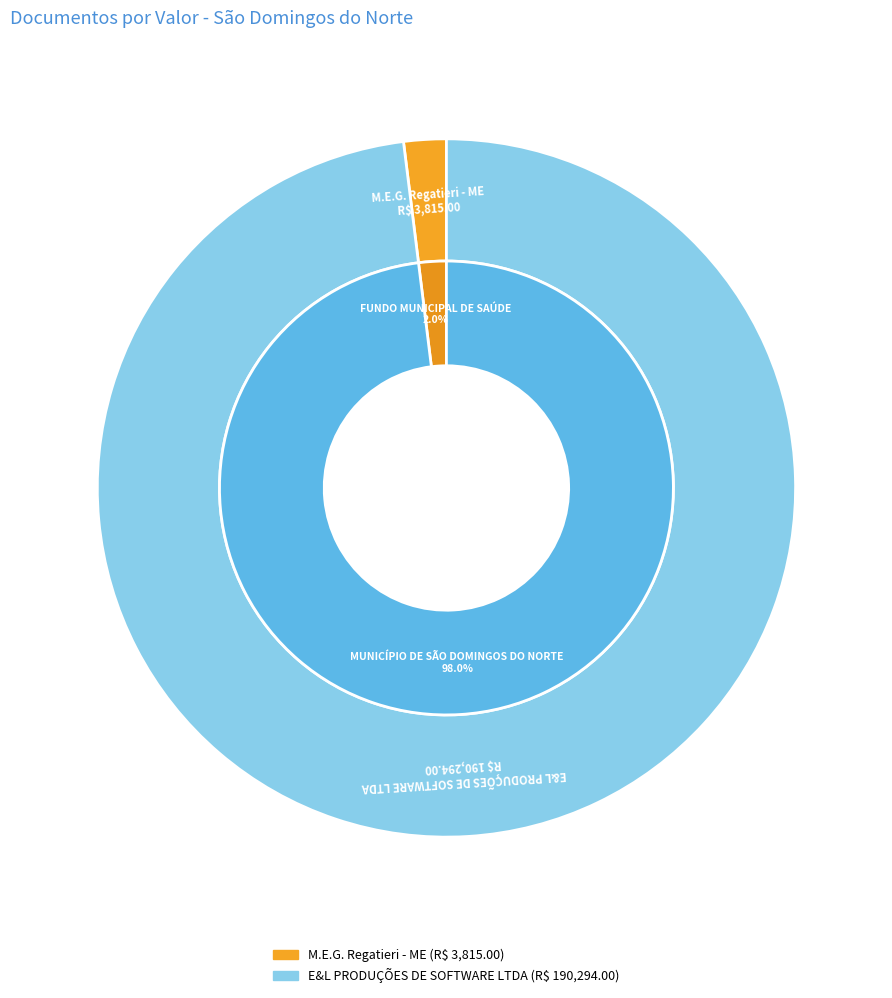

Between M.E.G. Regatieri - ME and E&L PRODUÇÕES DE SOFTWARE LTDA, which is larger?

E&L PRODUÇÕES DE SOFTWARE LTDA